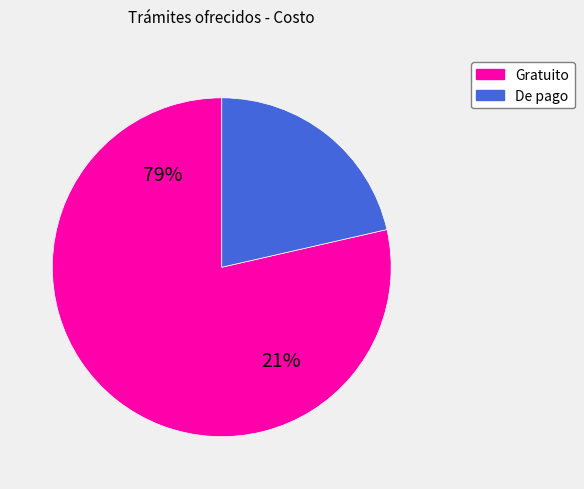

True or false: Gratuito accounts for 79% of the total.

True